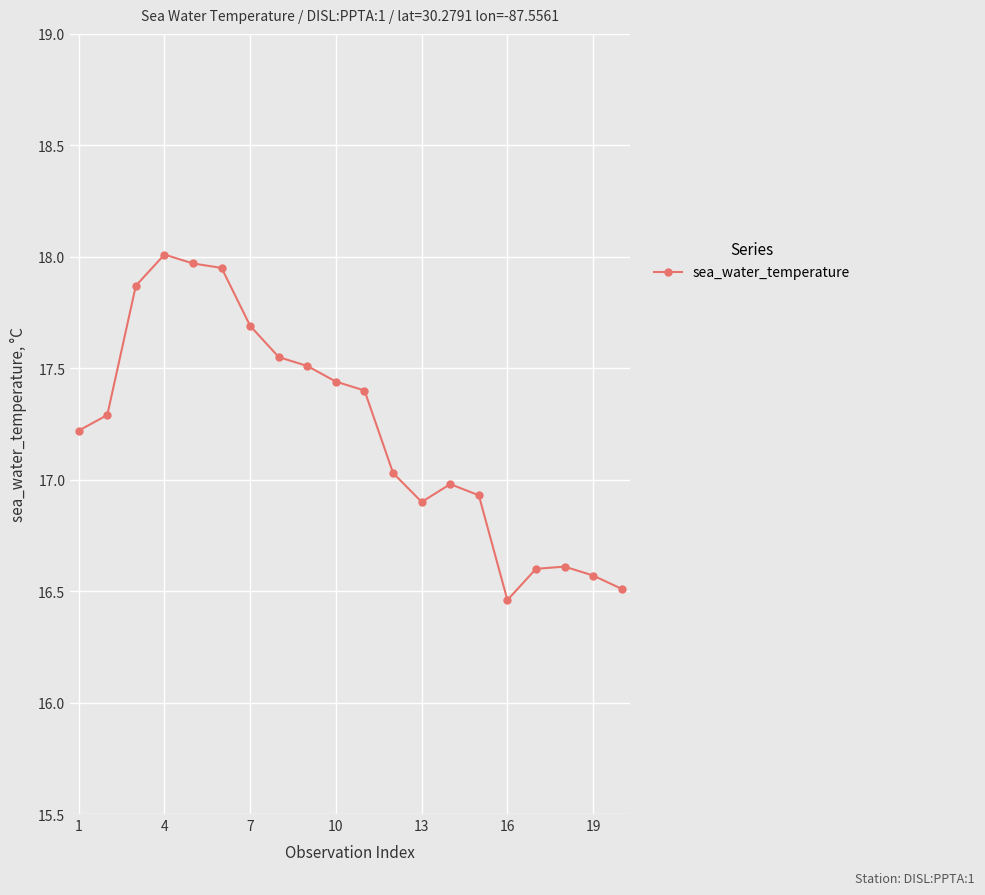

What is the sum of all values?

344.5